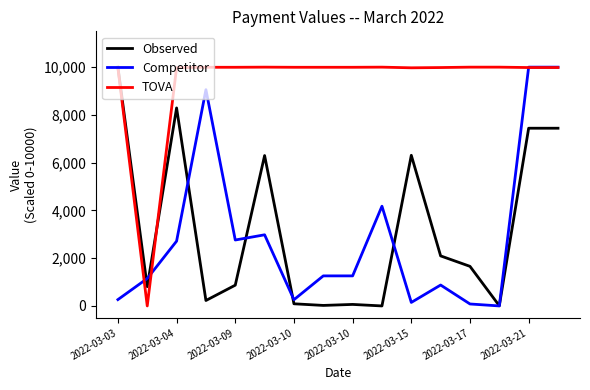

What is the sum of all Competitor values?

46983.3